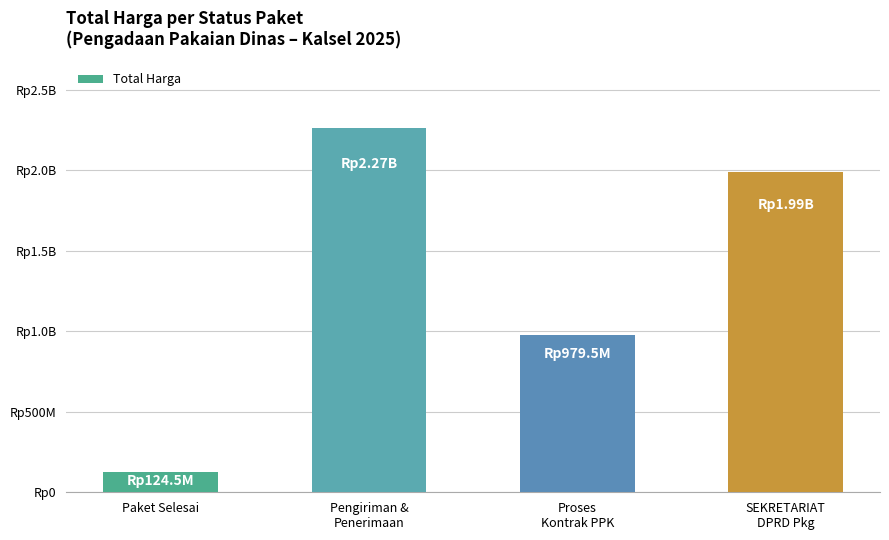

Does the chart contain any negative values?

No